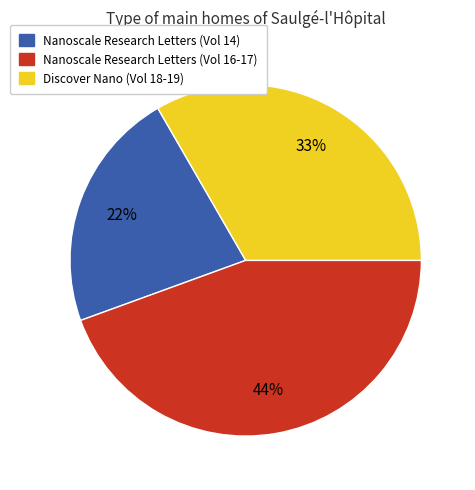

To the nearest percent, what is the average slice percentage?

33%